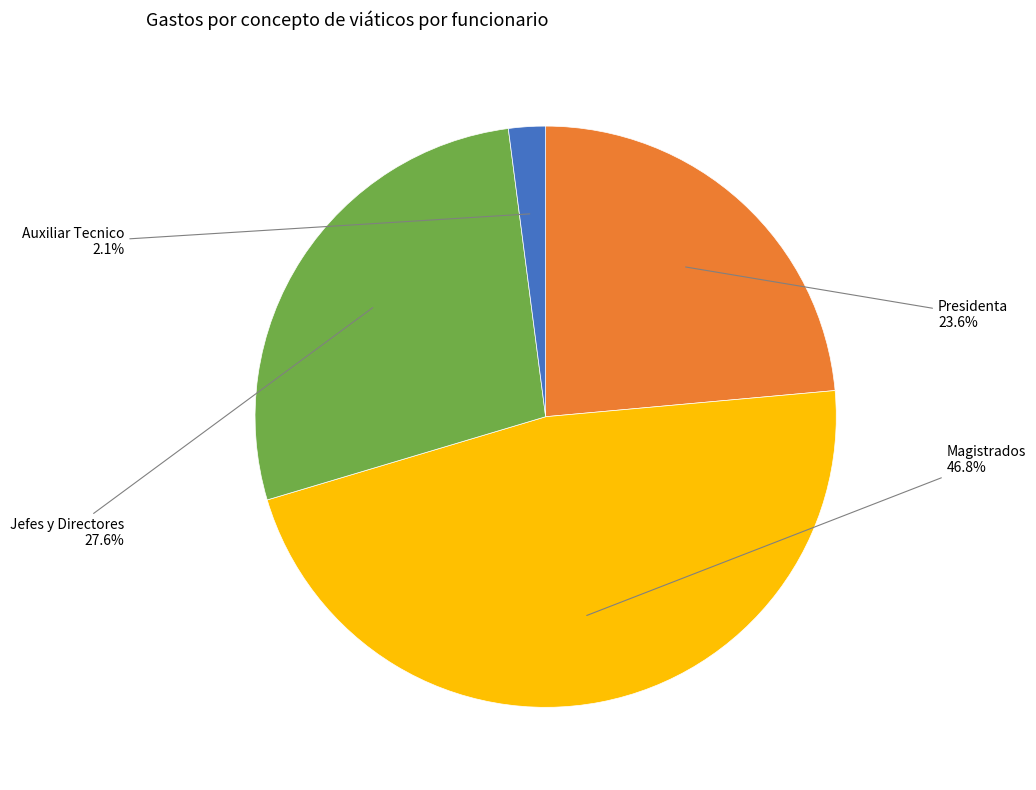

Does any single category account for the majority?

No